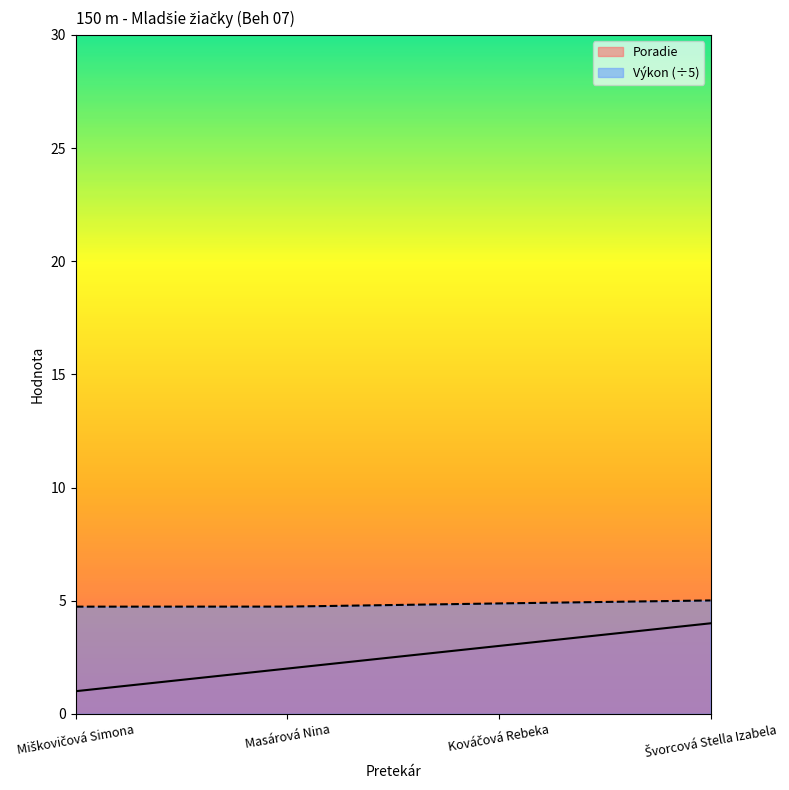

What is the spread (max minus min) of values at Masárová Nina?

2.7